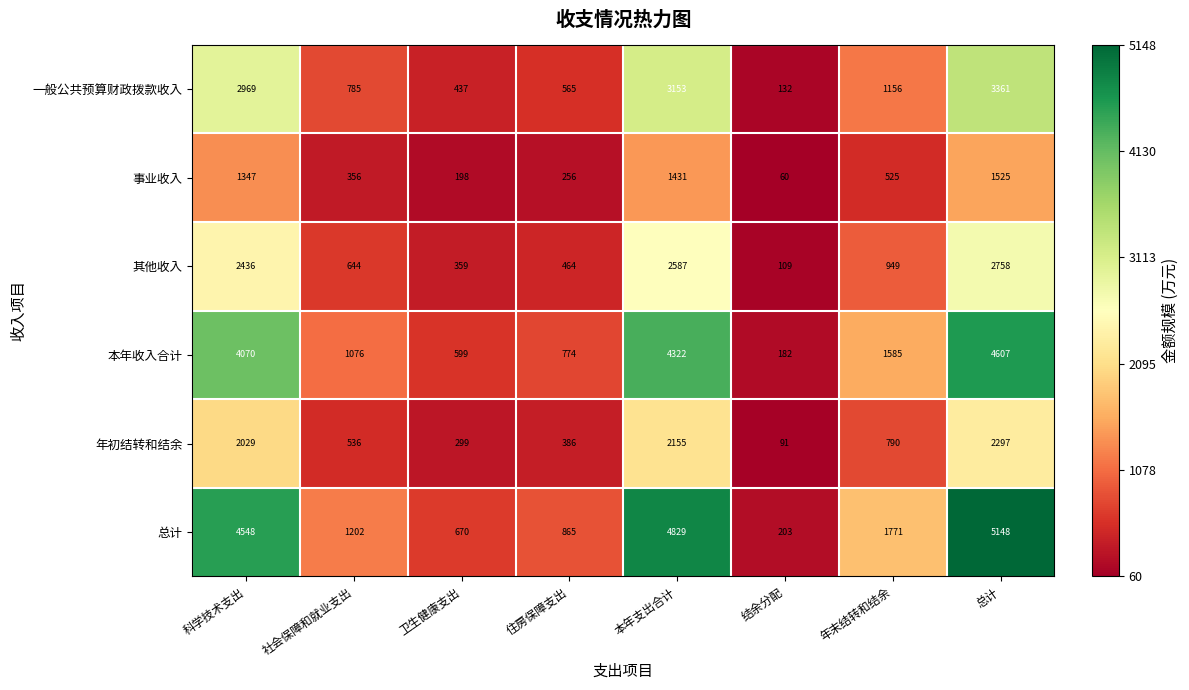

What is the spread (max minus min) of values at 总计?

3623